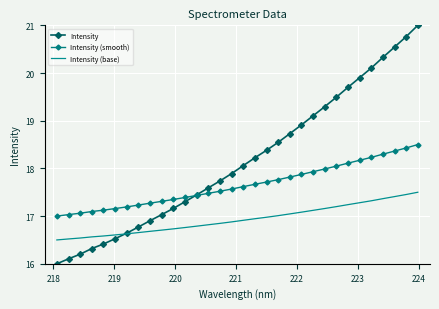

True or false: Intensity and Intensity (base) intersect in this chart.

True